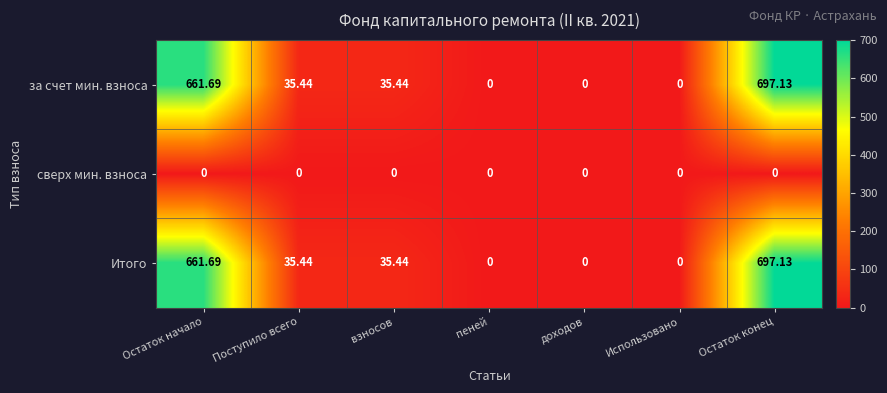

What is the difference between the highest and lowest values at Поступило всего?

35.4